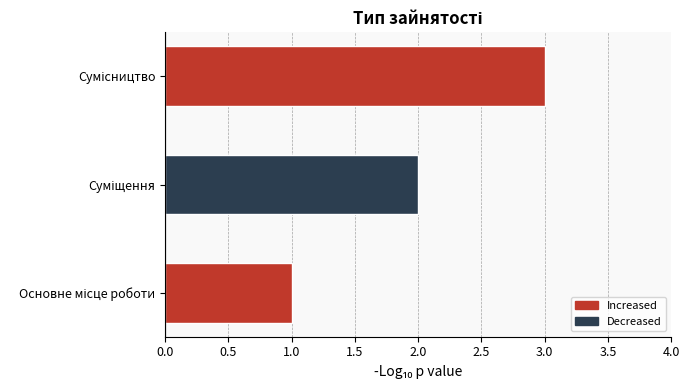

What is the sum of all values?

6